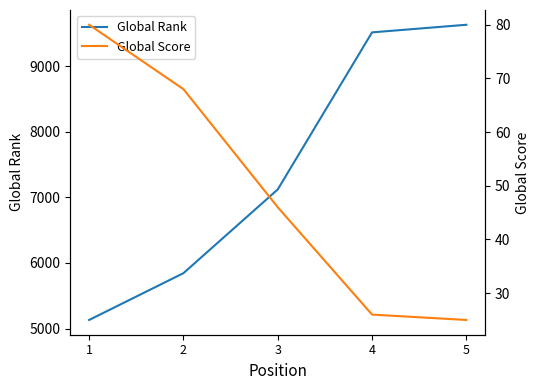

At which category is the sum across all series the highest?

5